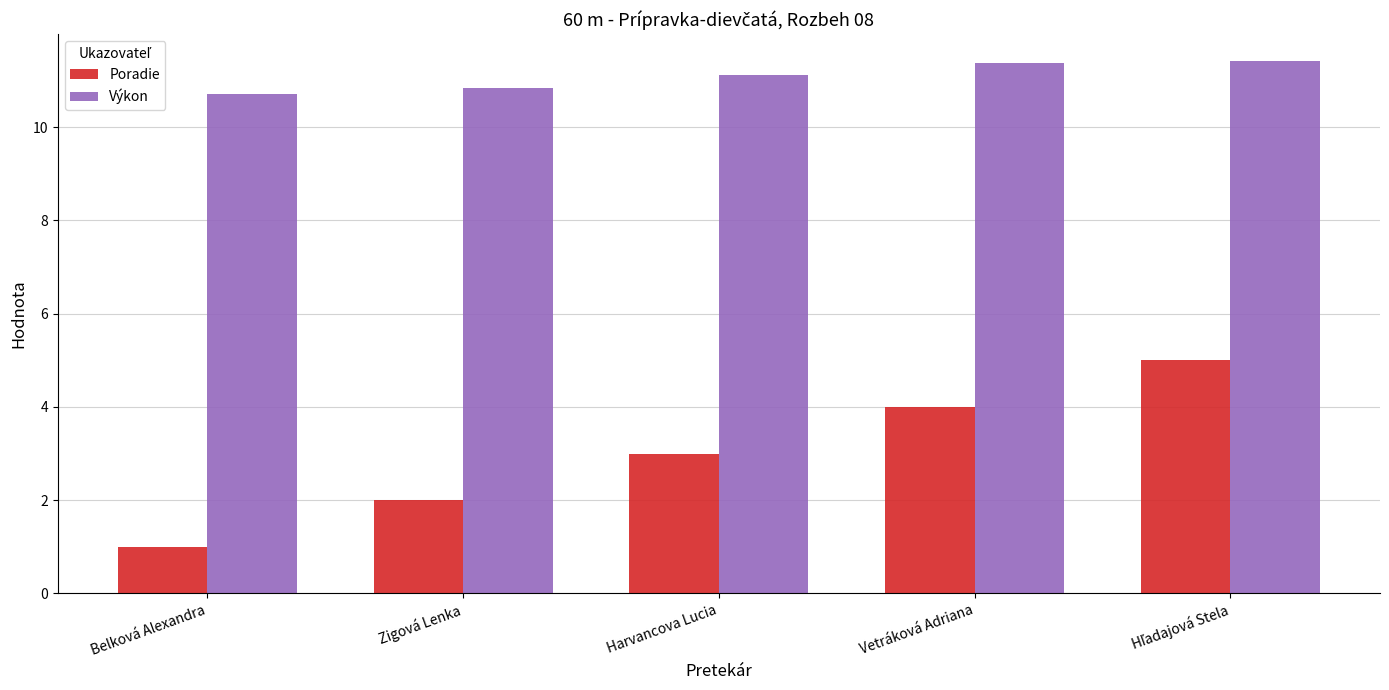

Reading left to right, extract all data points from this chart.

Poradie: 1.0	2.0	3.0	4.0	5.0
Výkon: 10.7	10.8	11.1	11.4	11.4